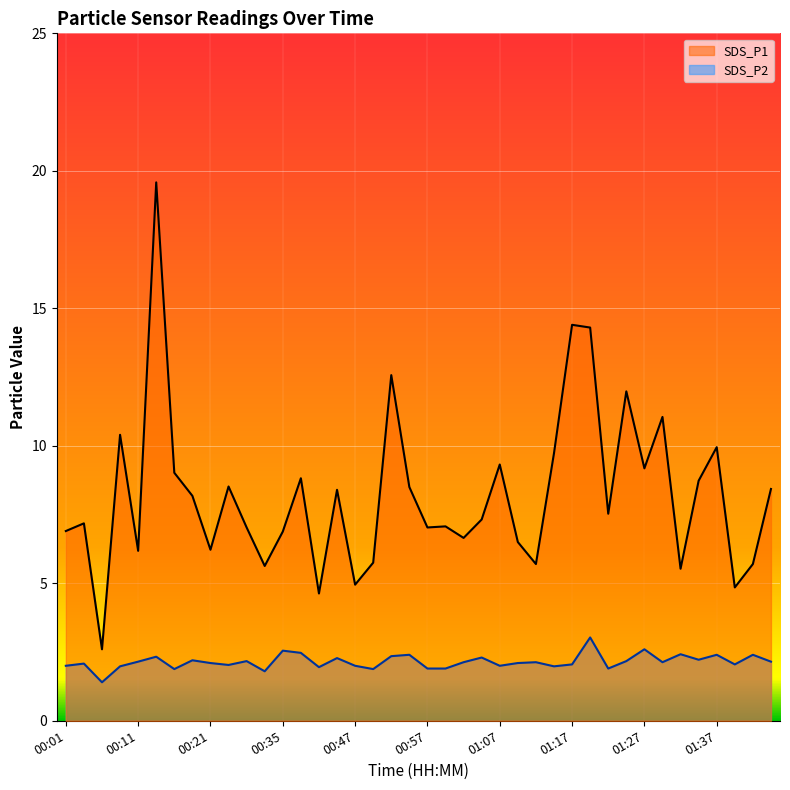

What is the approximate value of SDS_P1 at 00:21?

6.2